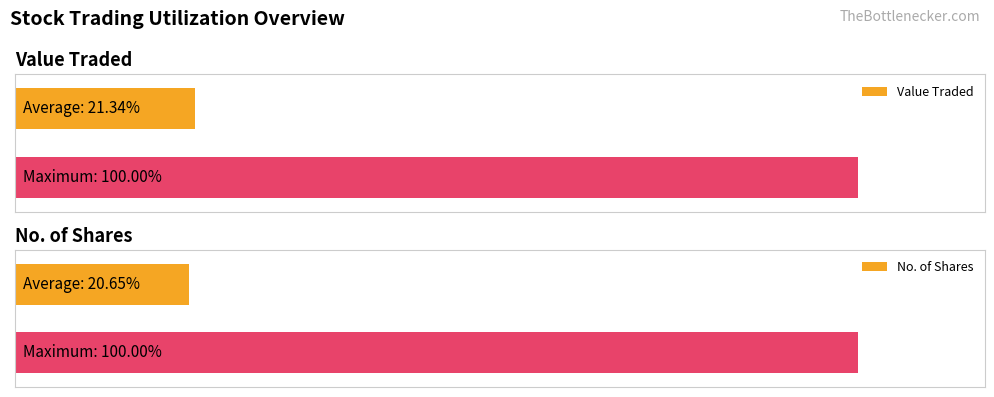

Which series has the largest total across all categories?

Value Traded